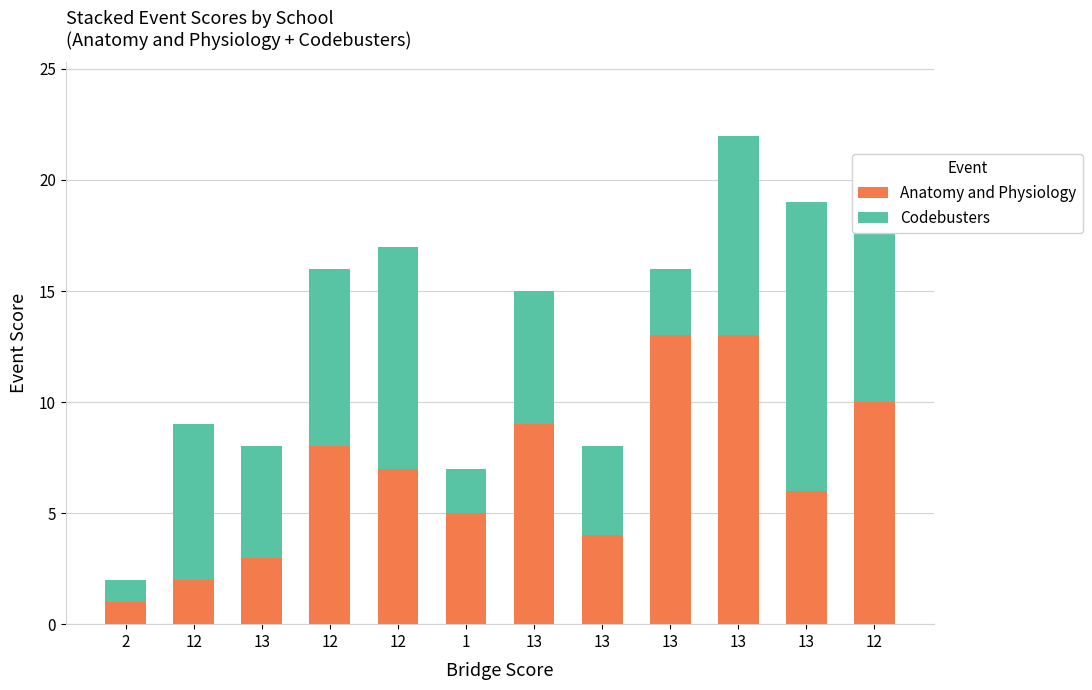

Are the bars horizontal?

No